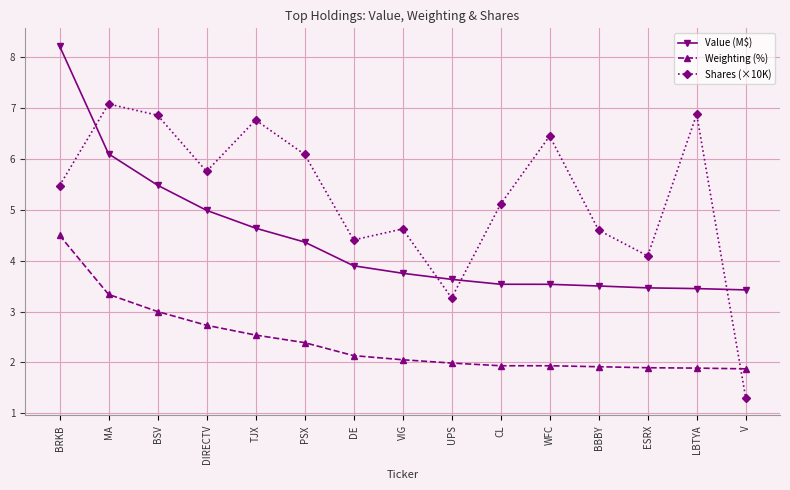

True or false: Value (M$) and Weighting (%) intersect in this chart.

False